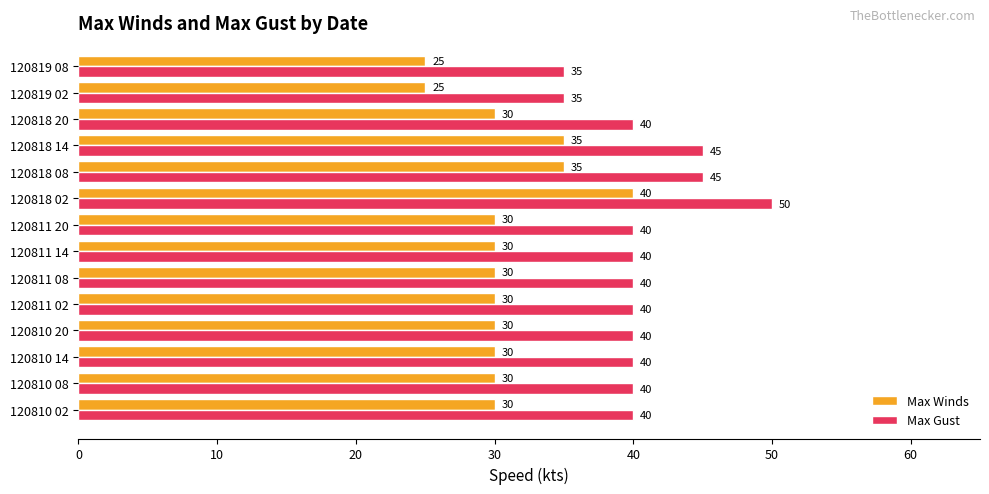

The Max Gust series shows 40 at 120818 20. True or false?

True